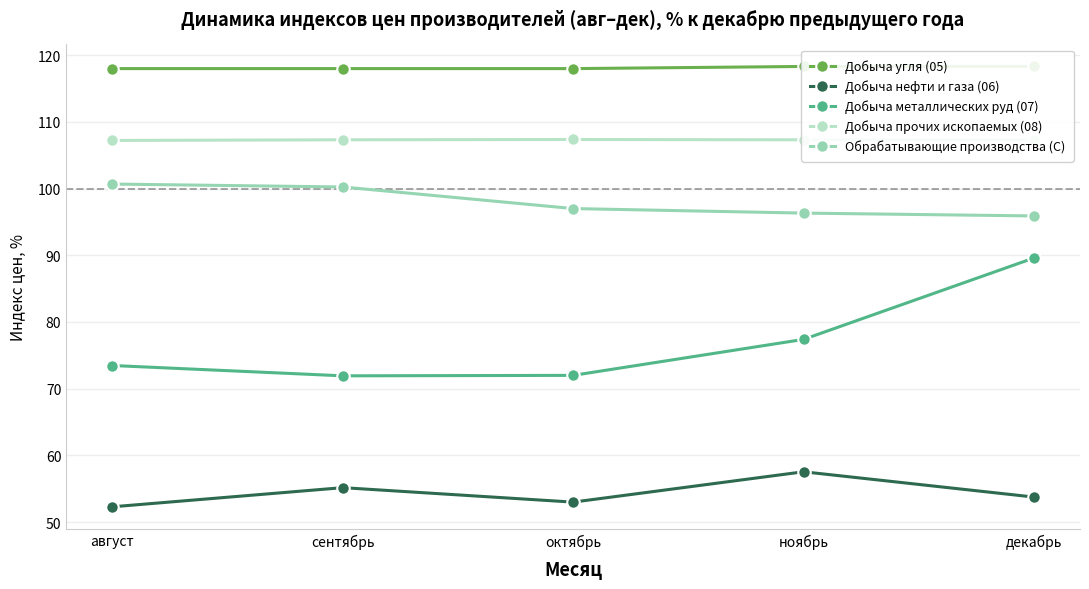

At which category does the chart reach its peak across all series?

ноябрь